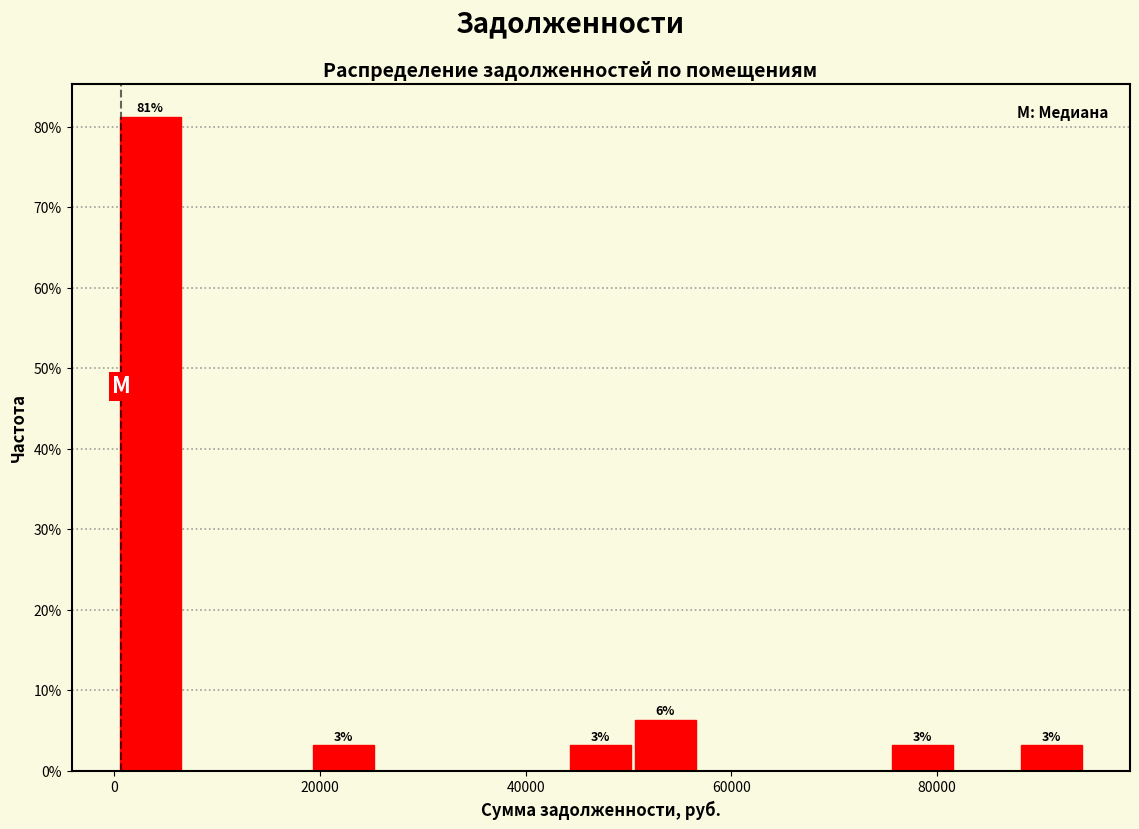

Around what value on the x-axis is the tallest bar? Give the approximate position of its centre, as read against the axis.

4000